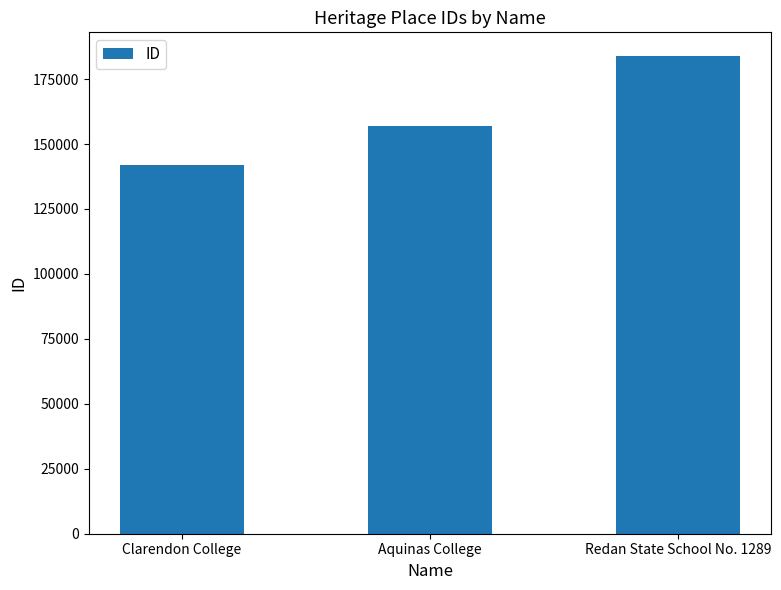

Reading right to left, extract all data points from this chart.

Redan State School No. 1289=183812	Aquinas College=156959	Clarendon College=141838